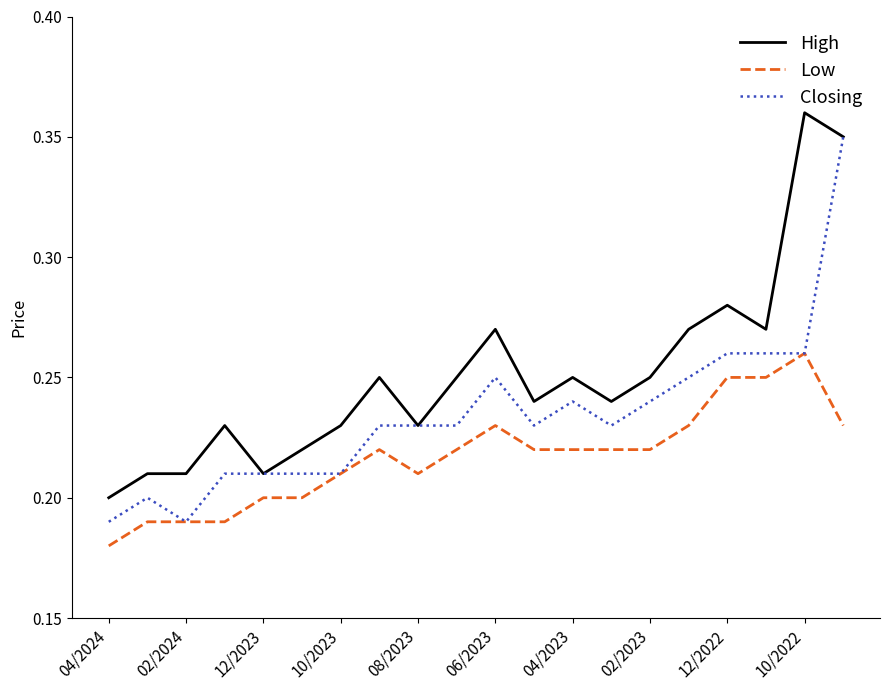

True or false: Low and High cross at least once.

False